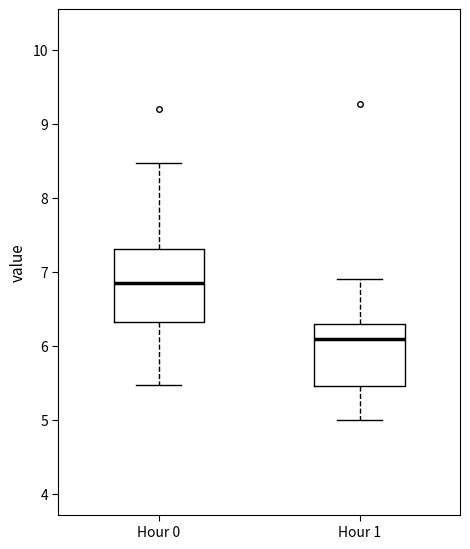

Which box has the lowest median line?

Hour 1